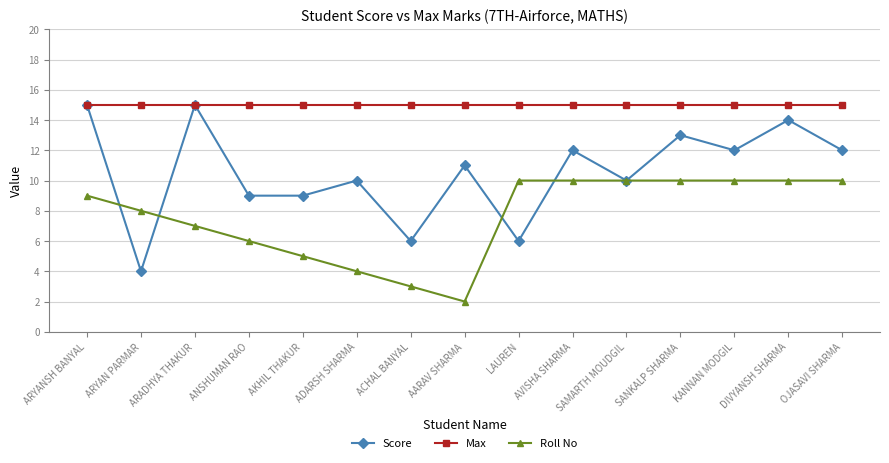

True or false: Max and Roll No intersect in this chart.

False